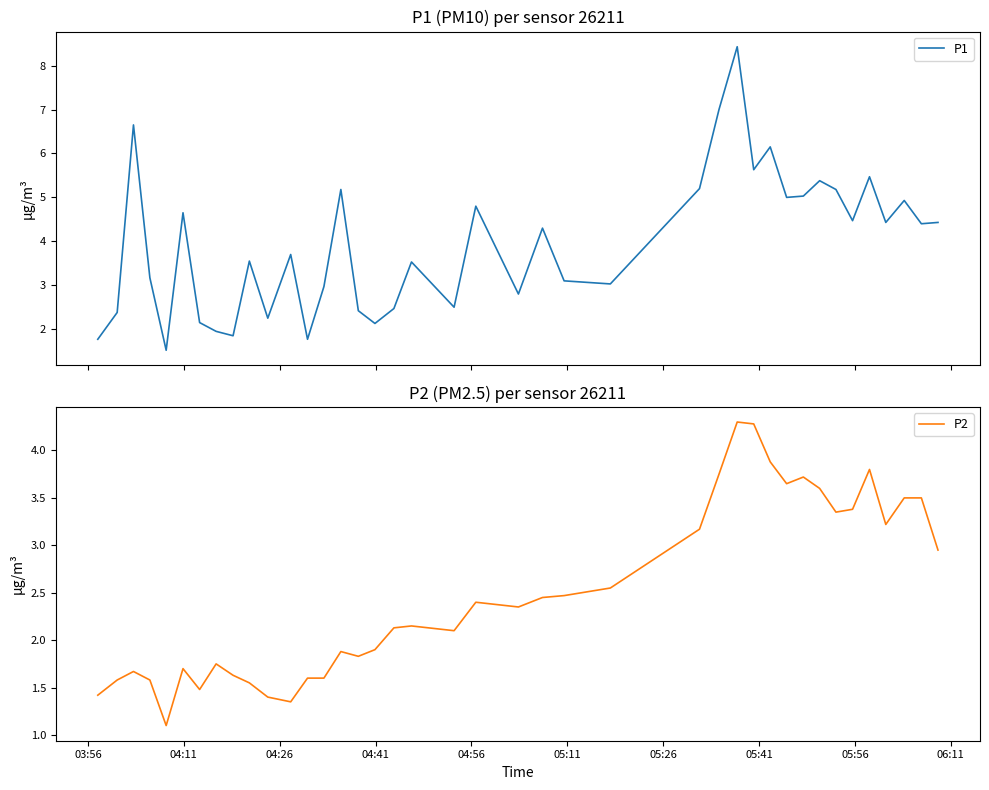

True or false: P2 has more than 1 interior local peaks.

True